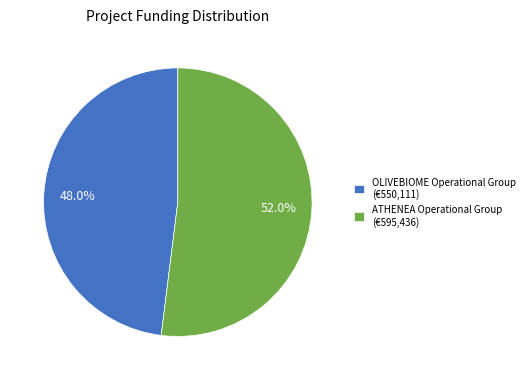

Combined, what portion of the pie is ATHENEA Operational Group and OLIVEBIOME Operational Group?

100.0%